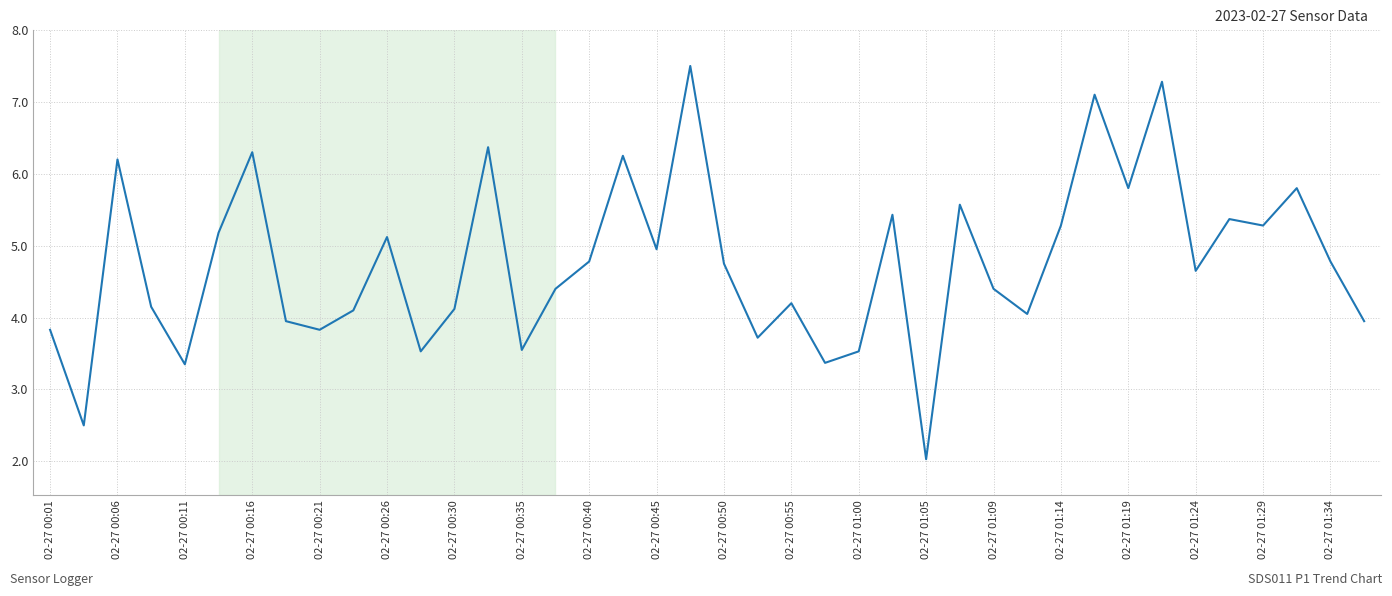

What is the minimum value shown in the chart?

2.0